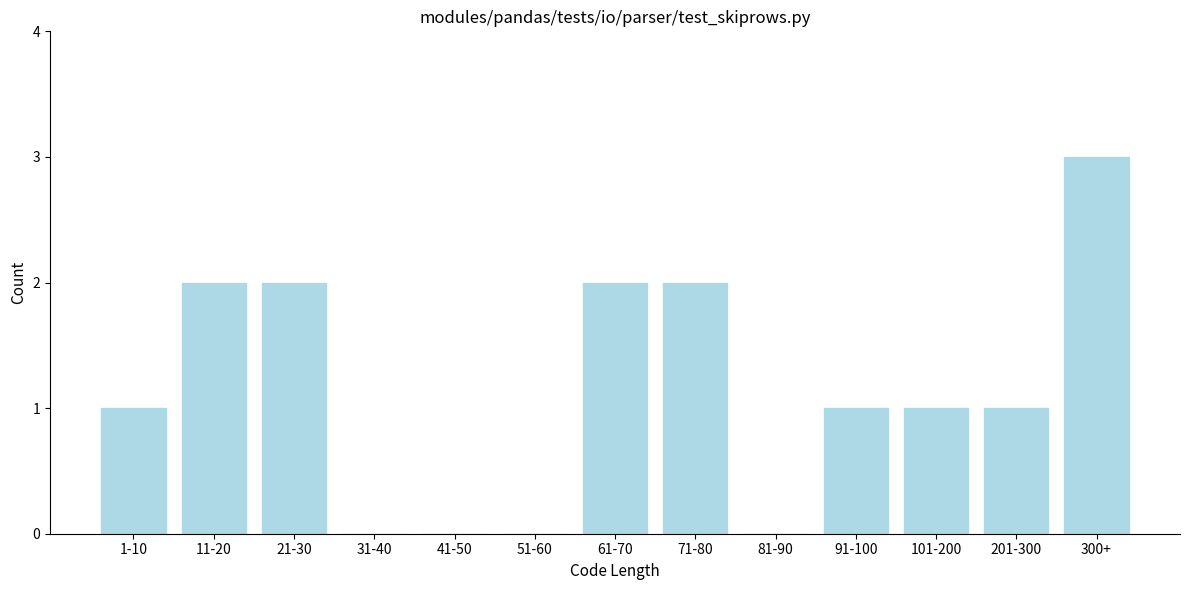

Reading right to left, transcribe all the data shown in this chart.

300+=3	201-300=1	101-200=1	91-100=1	81-90=0	71-80=2	61-70=2	51-60=0	41-50=0	31-40=0	21-30=2	11-20=2	1-10=1